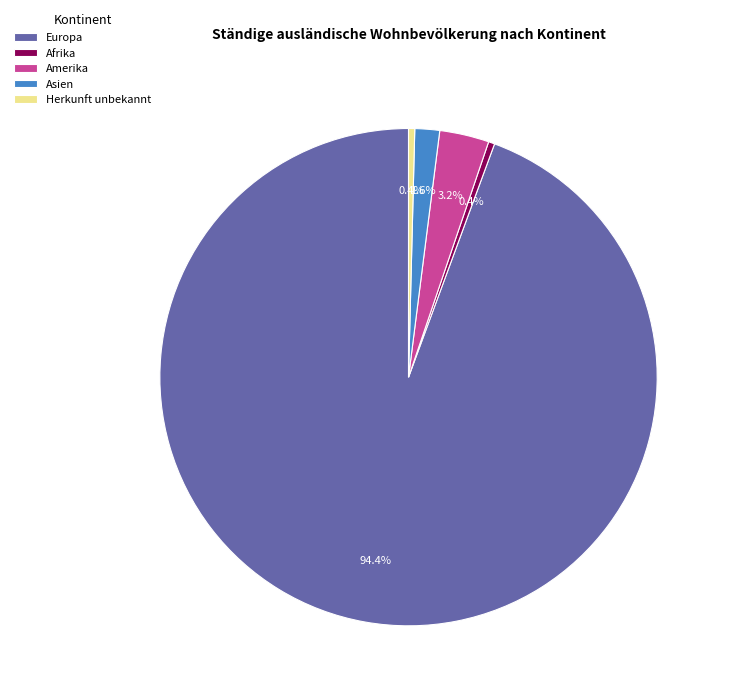

The Afrika slice represents 0% of the pie. True or false?

True